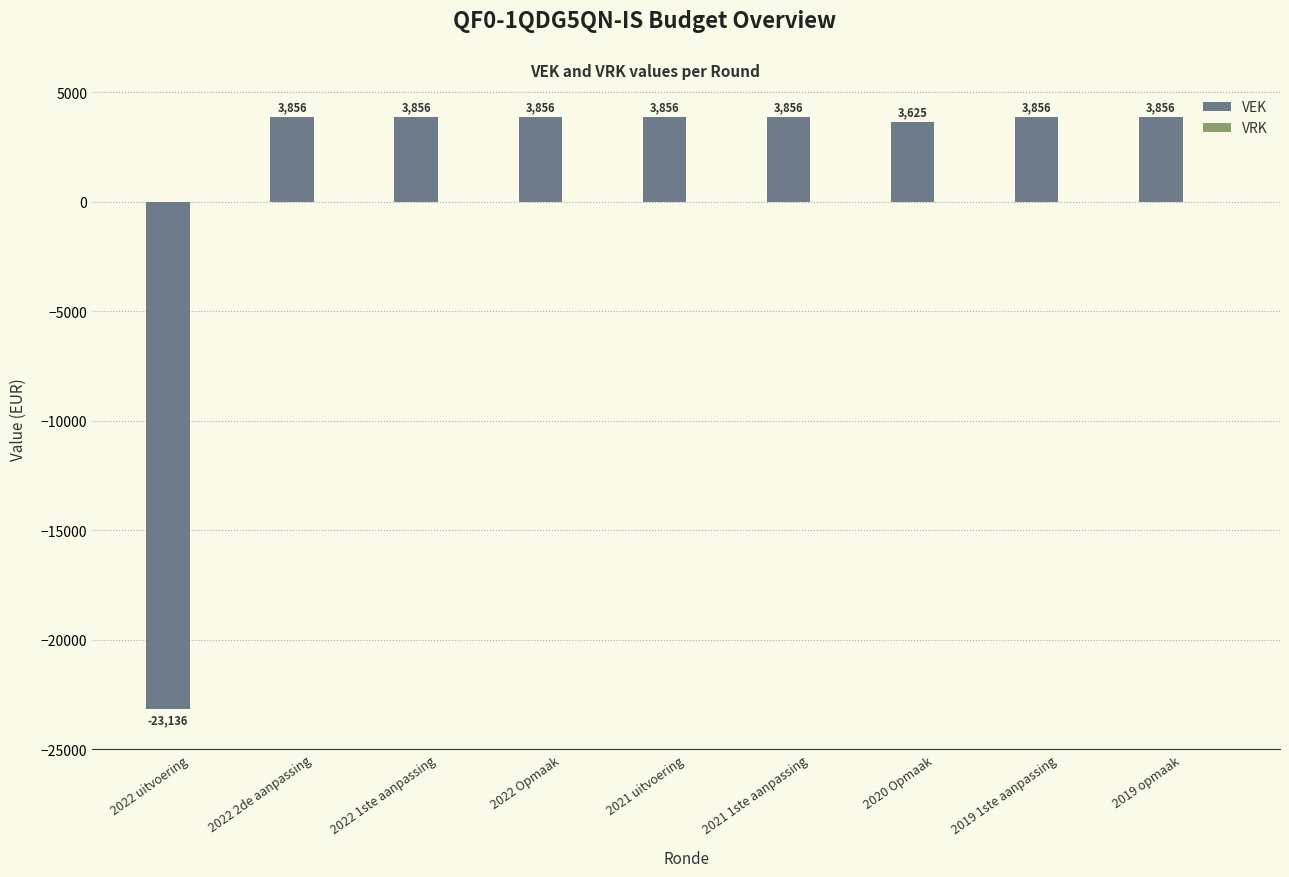

Is it true that the value at 2022 Opmaak is 3856?

True